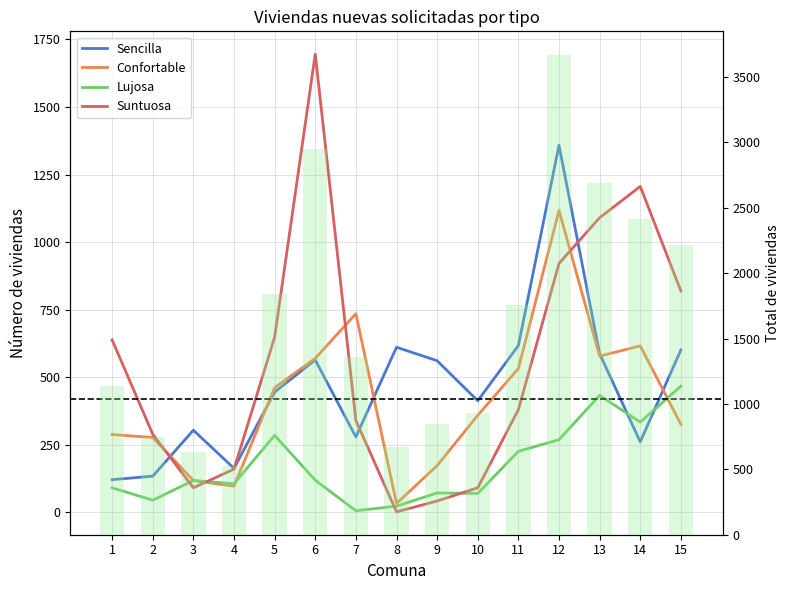

Reading left to right, list all the values displayed in this chart.

Sencilla: 121	134	304	163	445	564	279	611	561	413	617	1358	587	261	601
Confortable: 288	277	118	97	461	570	735	33	173	359	532	1117	578	616	326
Lujosa: 91	45	118	106	285	119	6	23	72	70	226	269	433	334	467
Suntuosa: 638	289	91	160	648	1695	340	2	42	91	380	921	1090	1206	819
Total: 1138	745	631	526	1839	2948	1360	669	848	933	1755	3665	2688	2417	2213